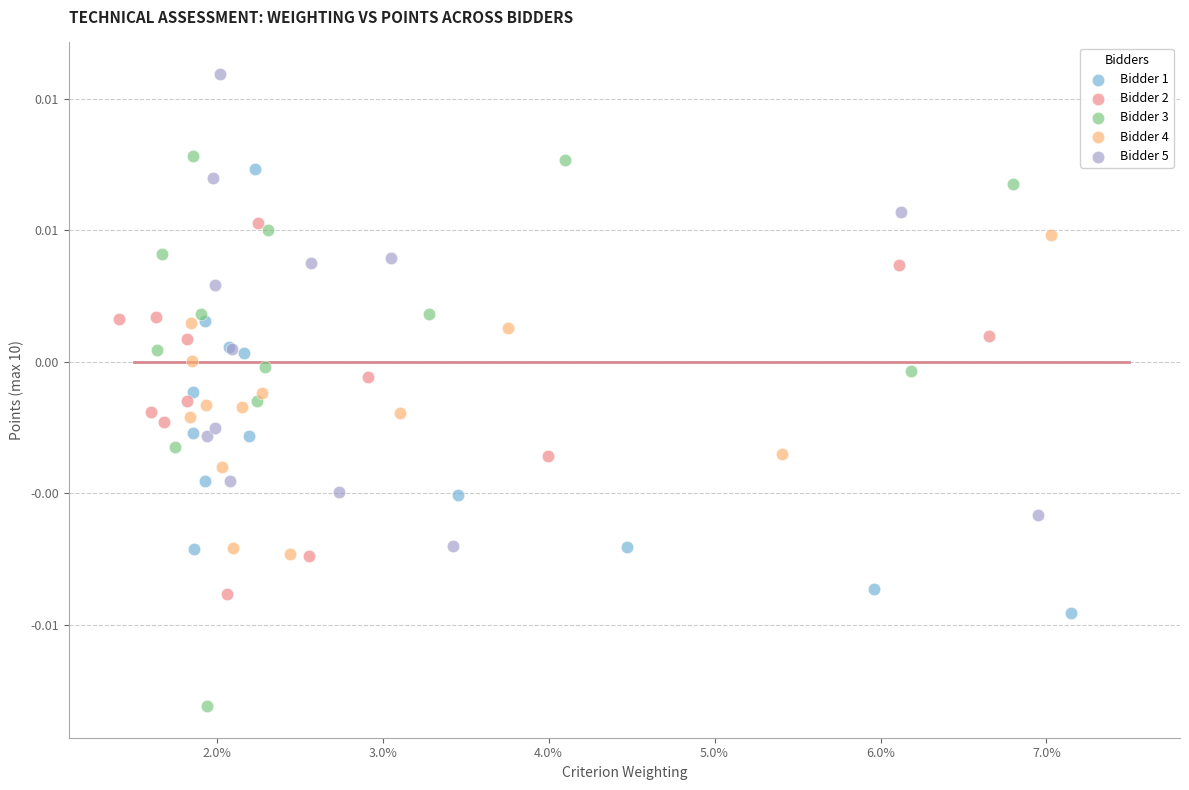

What are all the series names shown in the legend?

Bidder 1, Bidder 2, Bidder 3, Bidder 4, Bidder 5